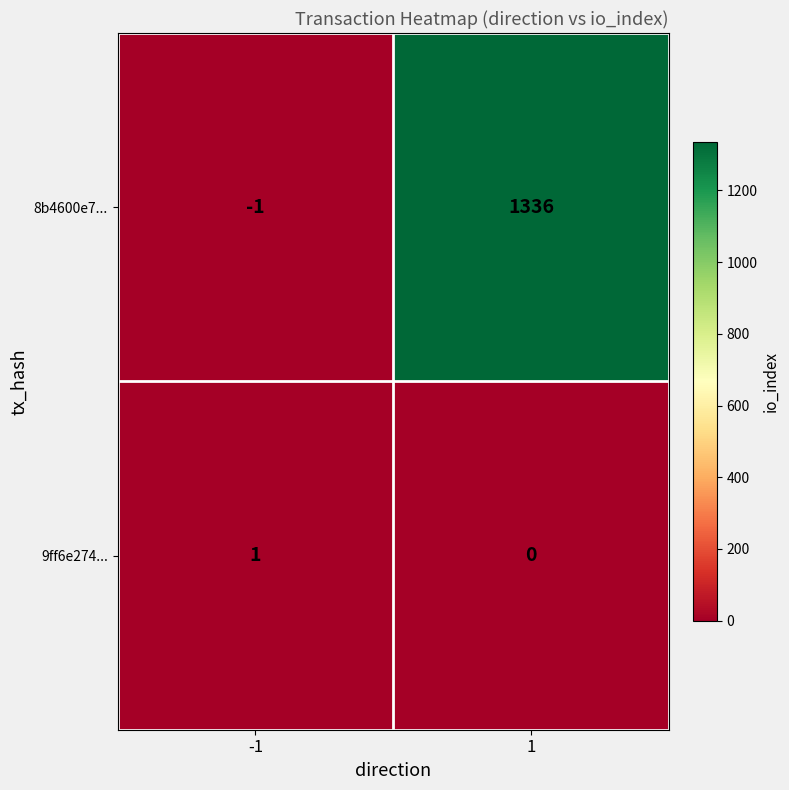

The value of 8b4600e7... at -1 is 0. True or false?

False